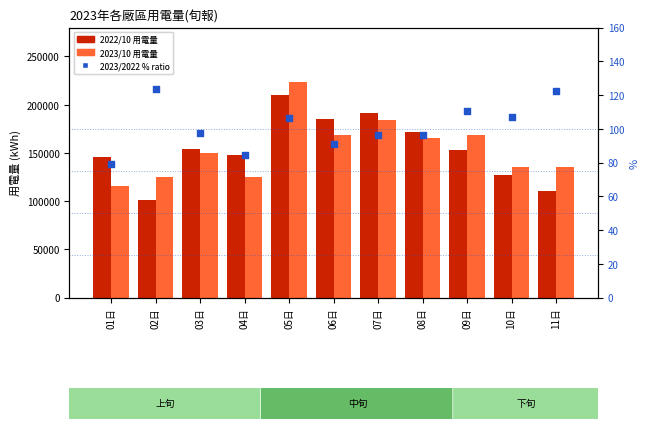

At which category is the sum across all series the highest?

05日